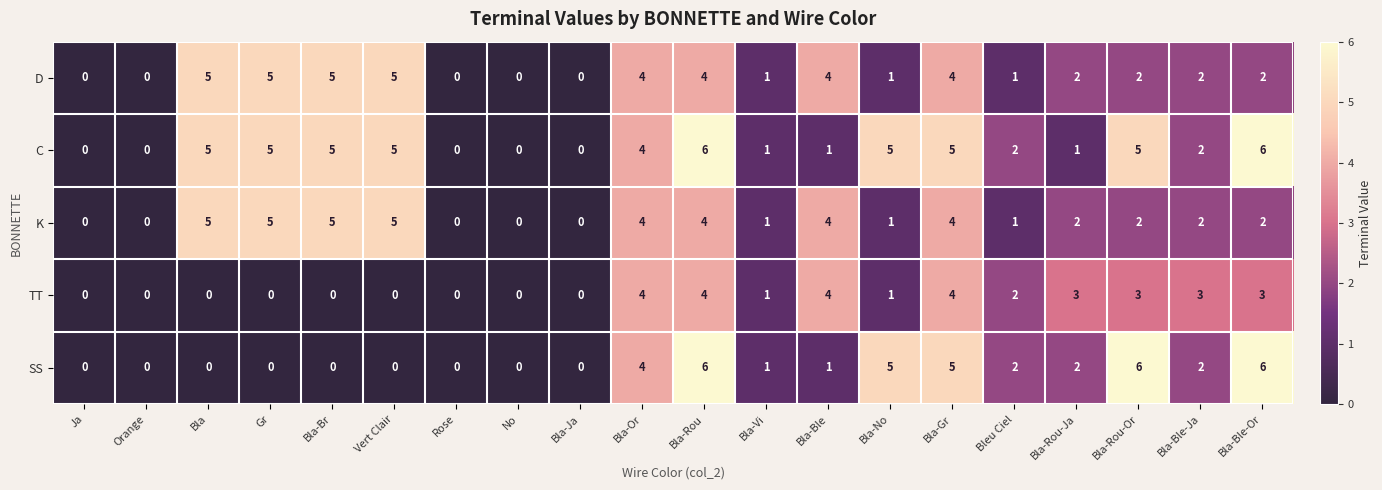

True or false: SS has a value of 1 at Bla-Vi.

True